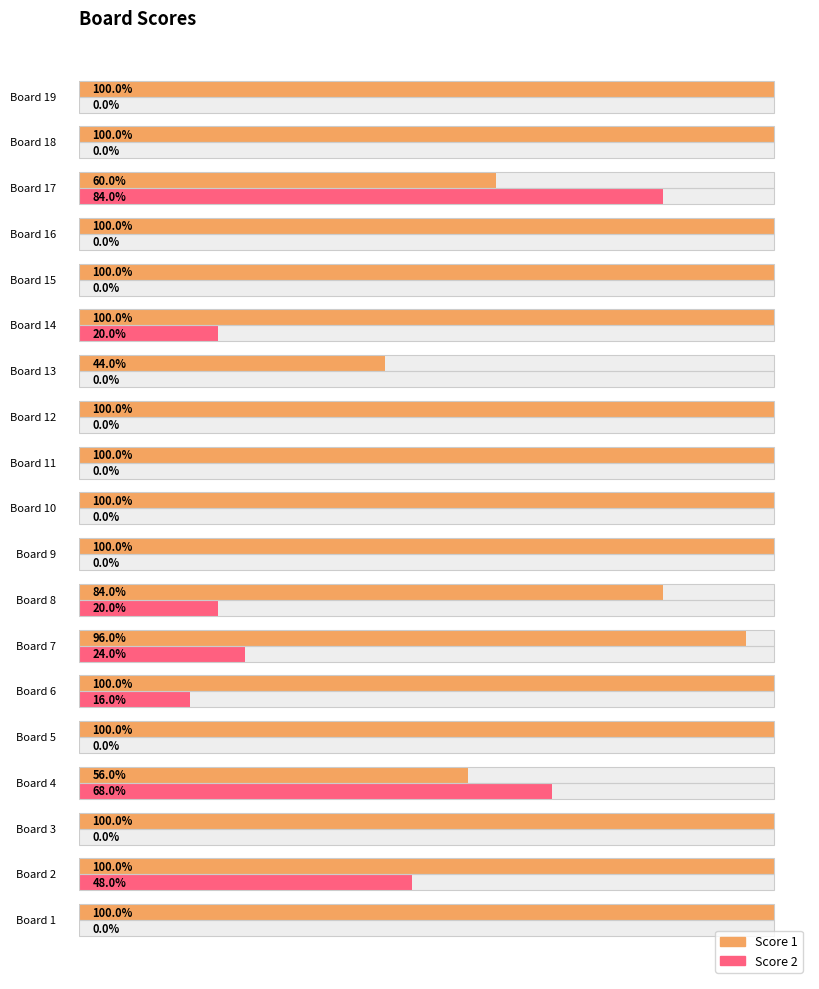

Which series has the largest total across all categories?

Score 1